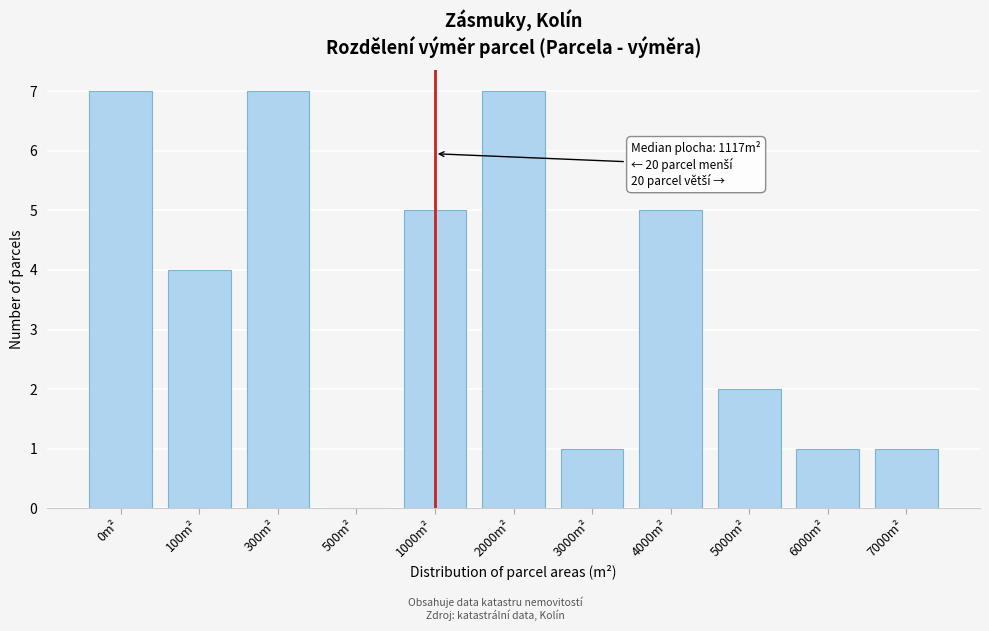

Reading left to right, what are all the values shown in this chart?

0m²=7	100m²=4	300m²=7	500m²=0	1000m²=5	2000m²=7	3000m²=1	4000m²=5	5000m²=2	6000m²=1	7000m²=1